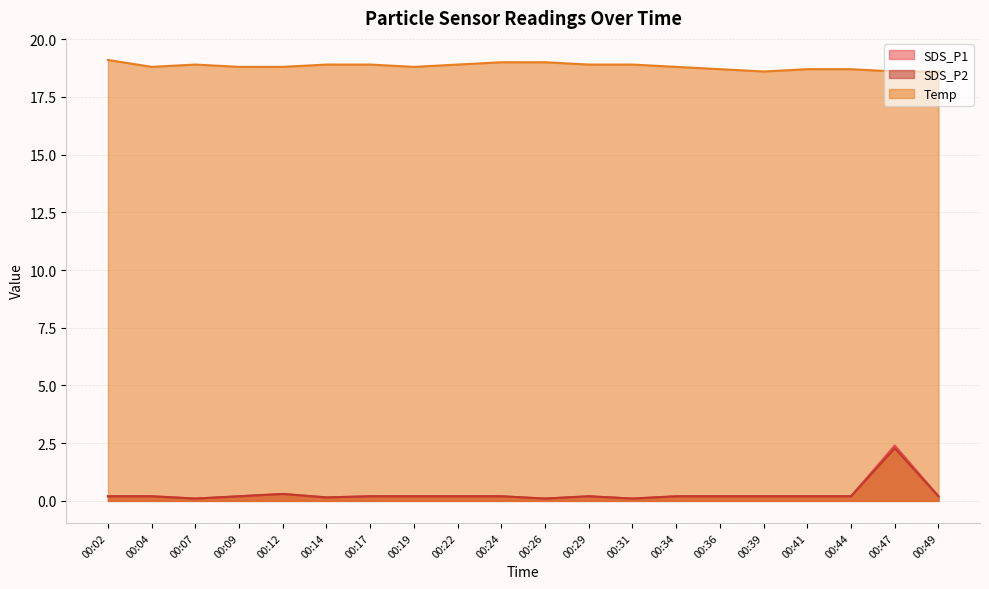

Which series changed the most between 00:04 and 00:44?

Temp